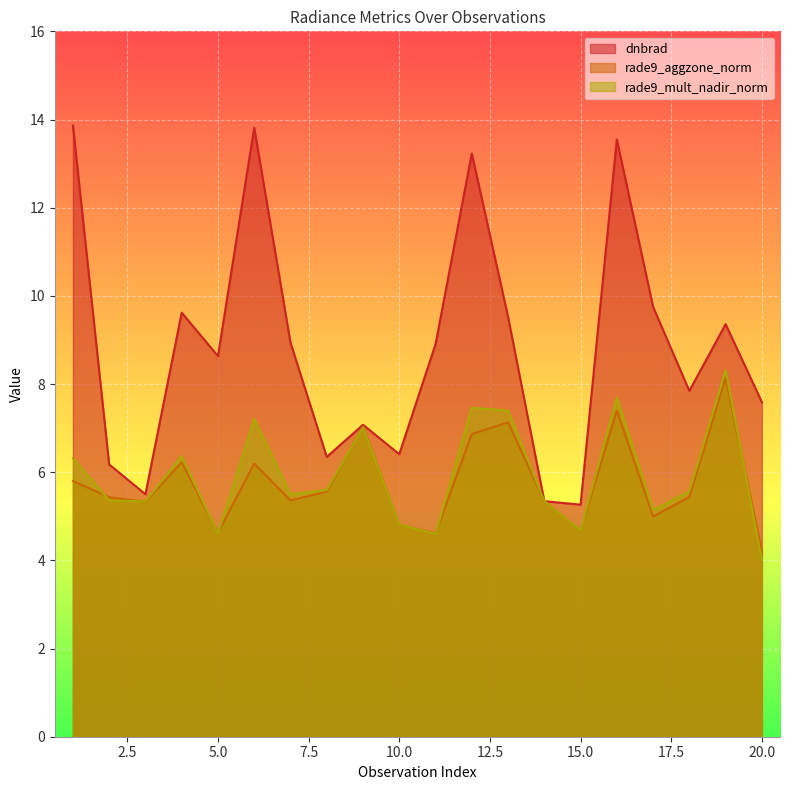

Which has a higher value, 17 or 7?

17